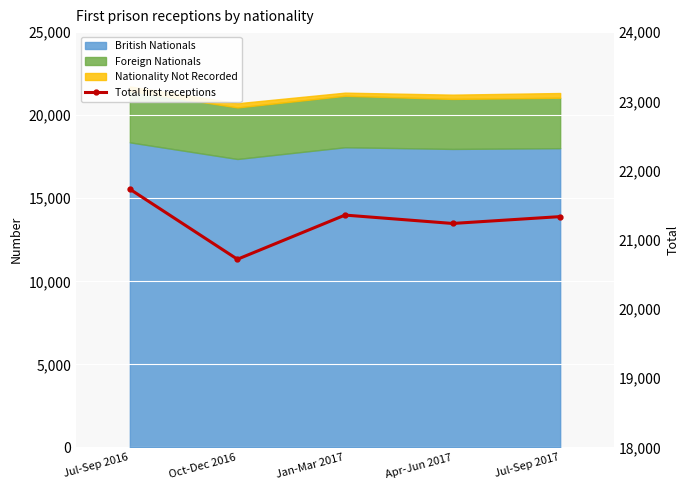

Rank the categories by value from lowest to highest.

Oct-Dec 2016, Apr-Jun 2017, Jul-Sep 2017, Jan-Mar 2017, Jul-Sep 2016